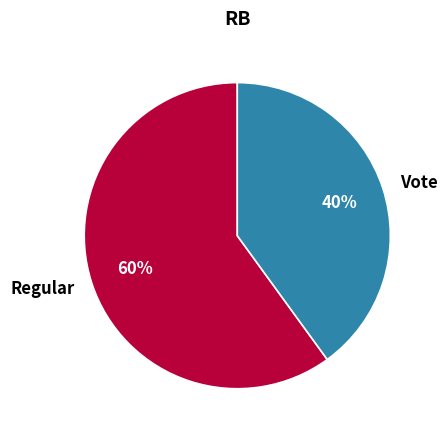

Approximately how many times larger is the value at Regular compared to Vote?

1.5